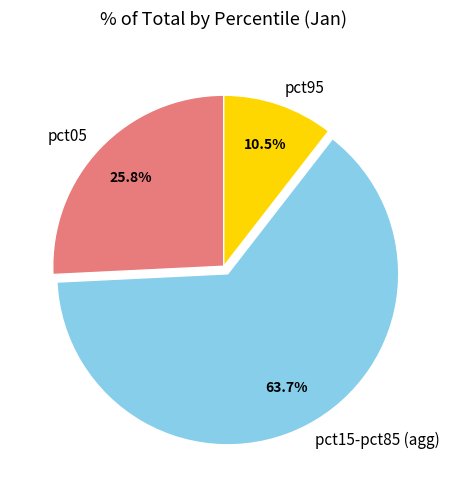

Rank the categories by value from lowest to highest.

pct95, pct05, pct15-pct85 (agg)